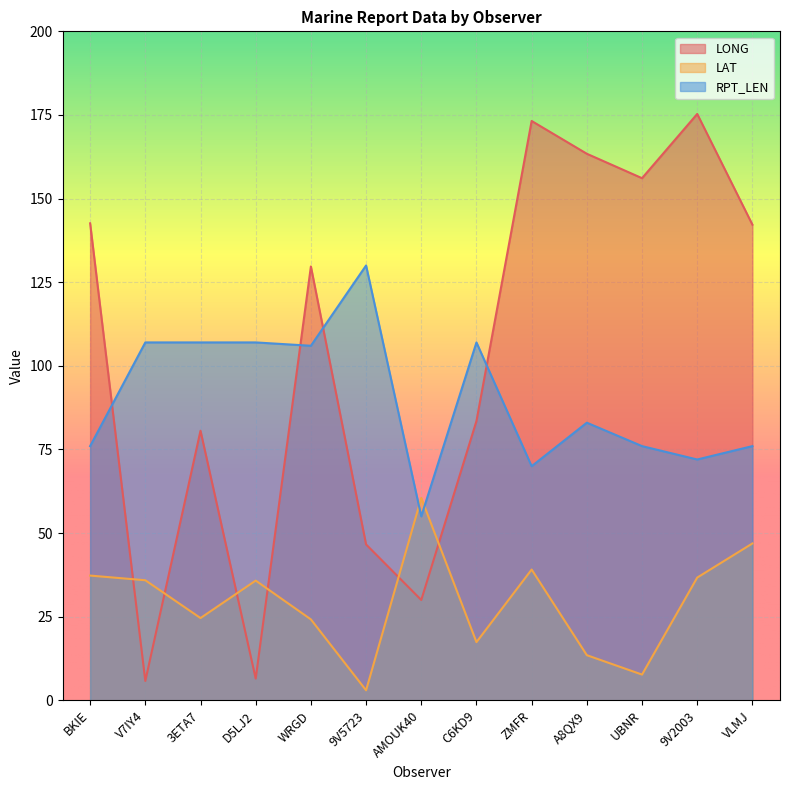

Which category has the lowest value across all series?

9V5723